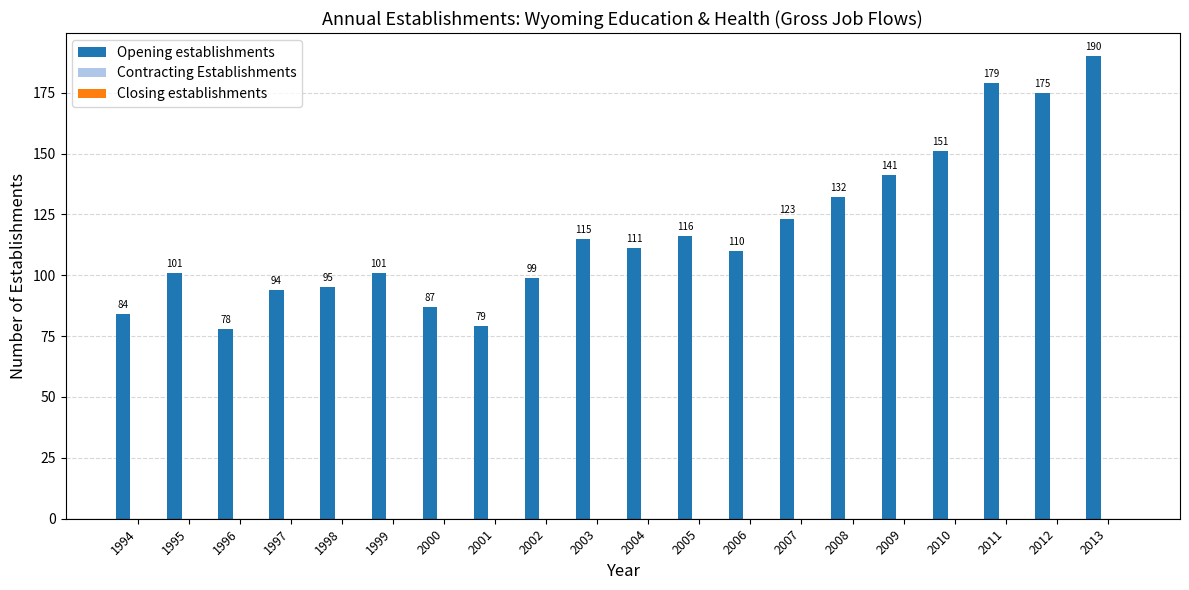

What is the value of the 9th bar from the left?

99